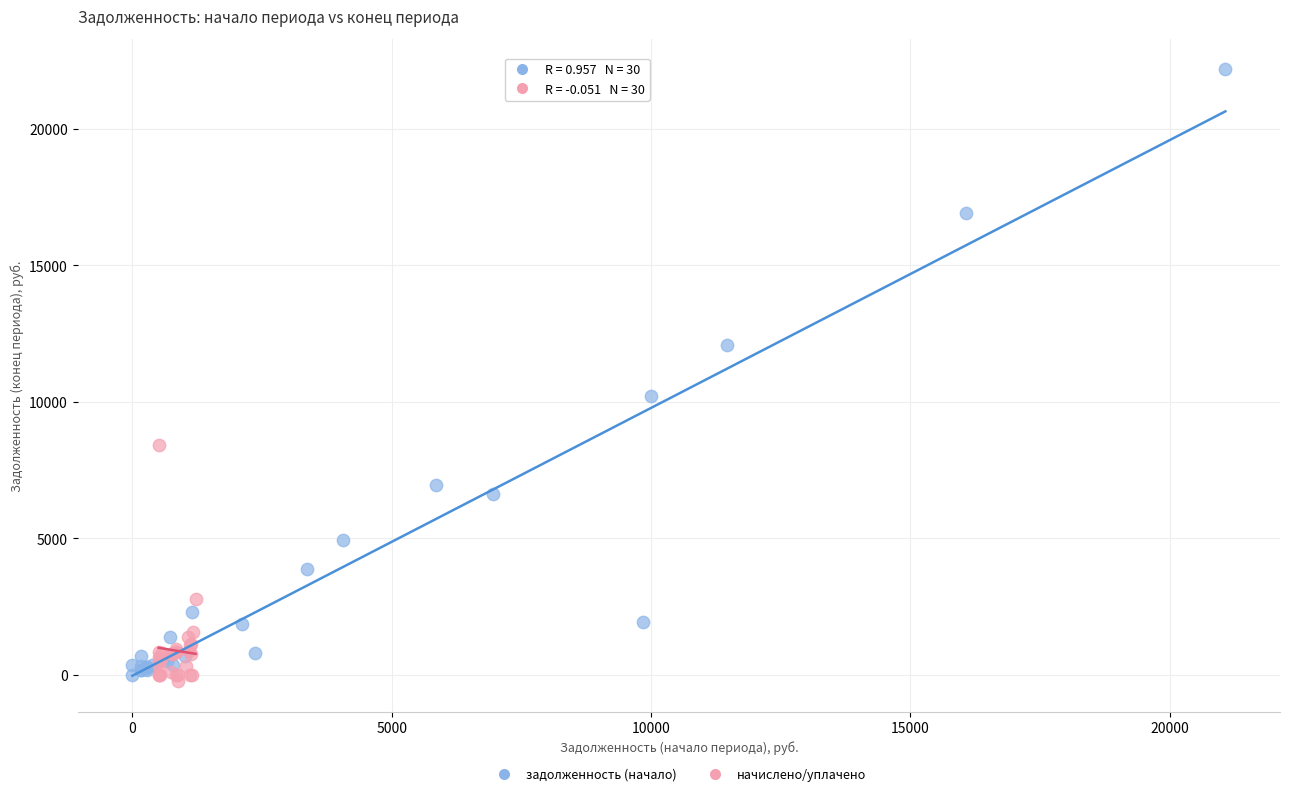

Which series has the largest Y range (max minus min)?

задолженность (начало)